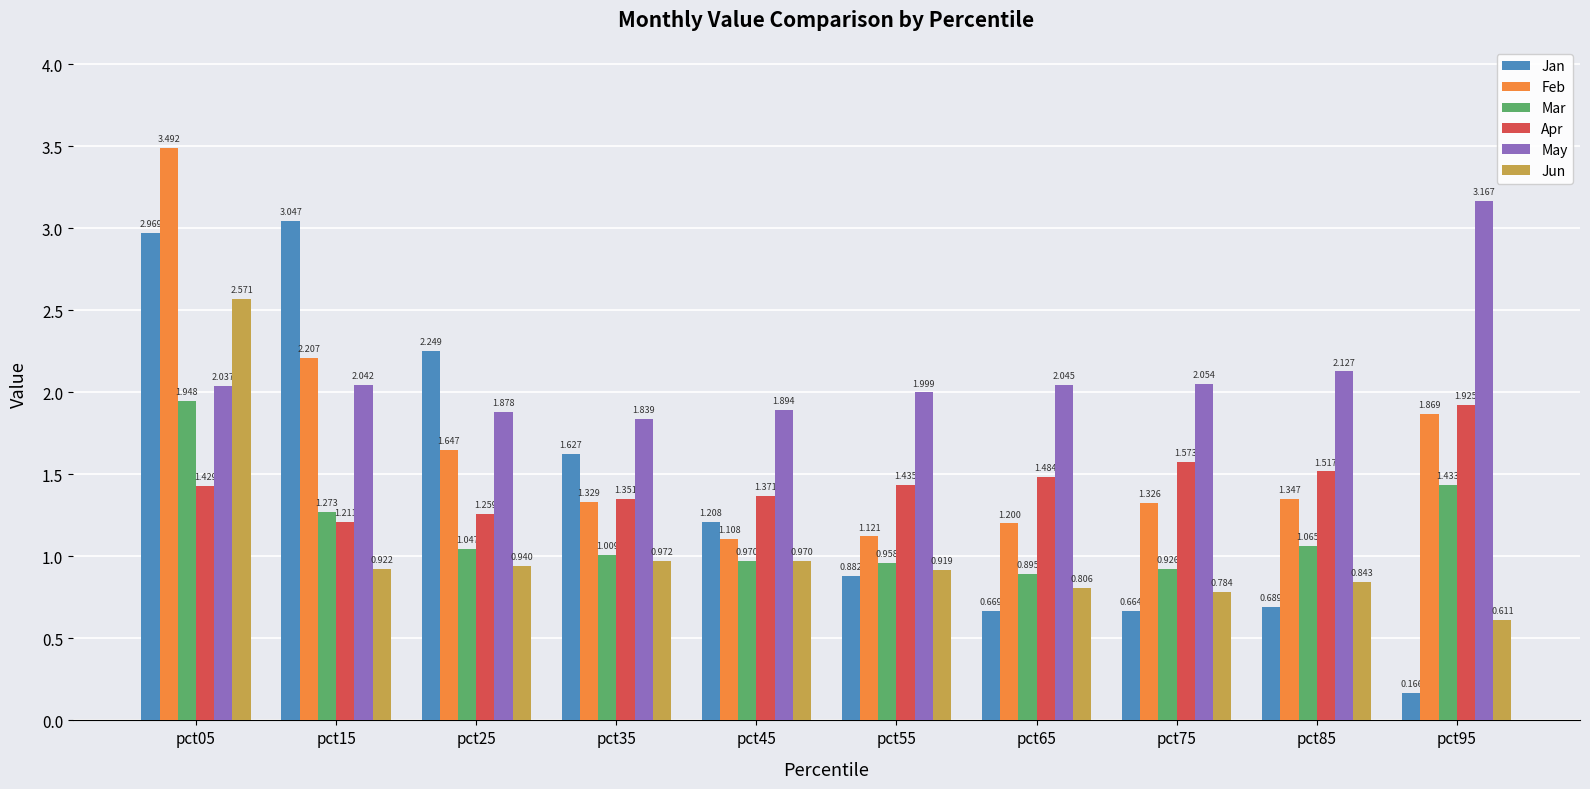

Which series changed the most between pct15 and pct25?

Jan